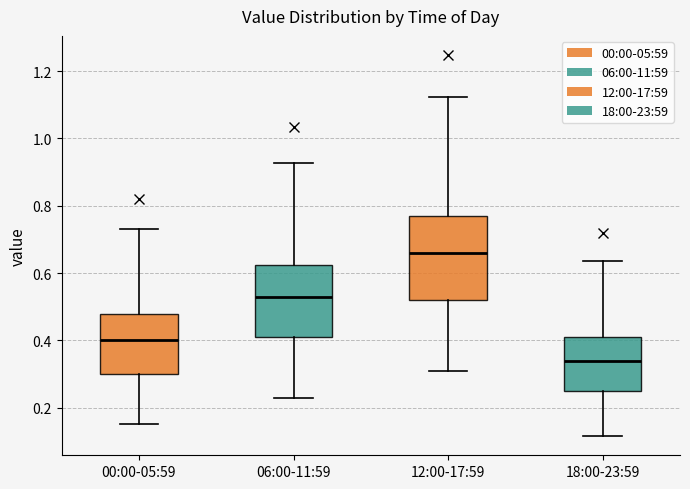

Reading left to right, transcribe this box plot: for each box, give where its median line is, the range the box spans, and where its two whiskers end, as read against the y-axis. The values are not printed on the chart, so give them approximately, as read against the axis.

00:00-05:59: median 0.40, box 0.30 to 0.48, whiskers 0.16 to 0.74
06:00-11:59: median 0.54, box 0.42 to 0.62, whiskers 0.24 to 0.92
12:00-17:59: median 0.66, box 0.52 to 0.76, whiskers 0.32 to 1.12
18:00-23:59: median 0.34, box 0.26 to 0.40, whiskers 0.12 to 0.64